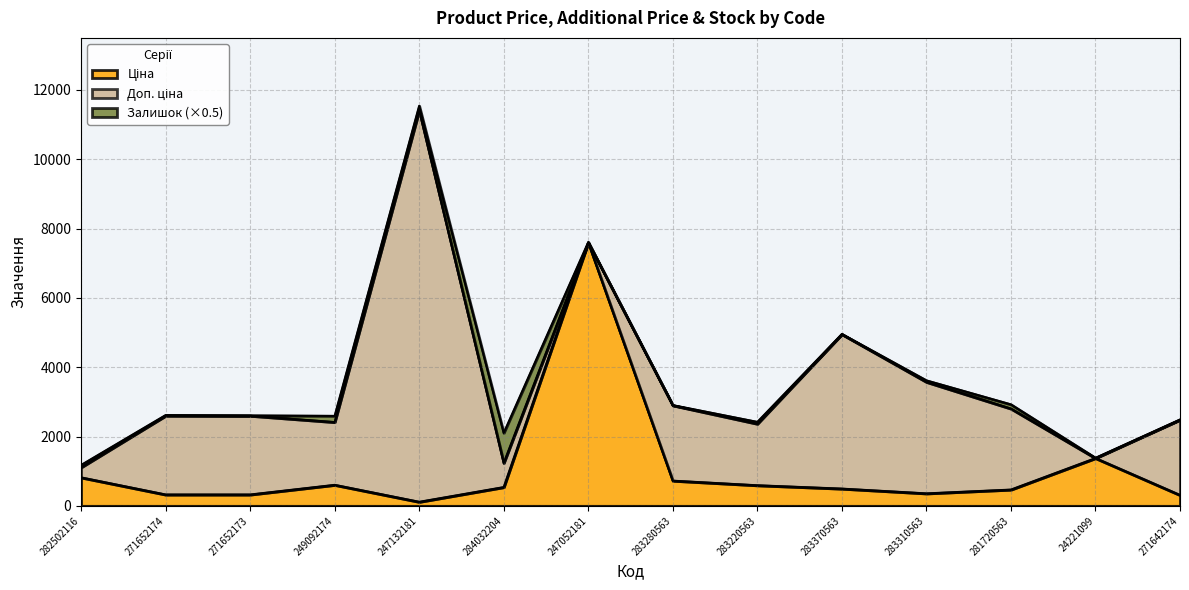

True or false: Ціна and Доп. ціна cross at least once.

True